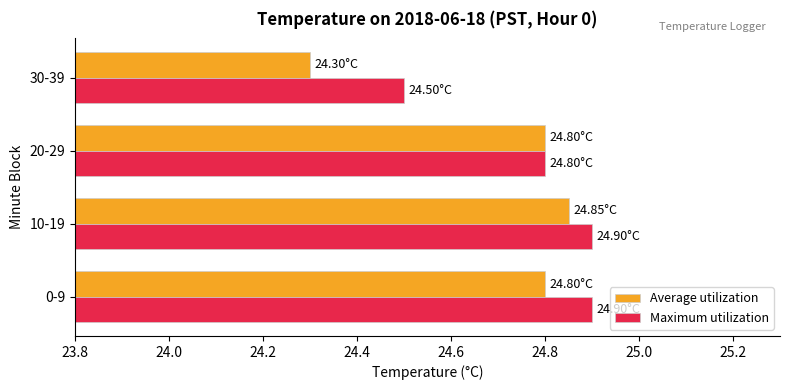

Which series has the largest total across all categories?

Maximum utilization